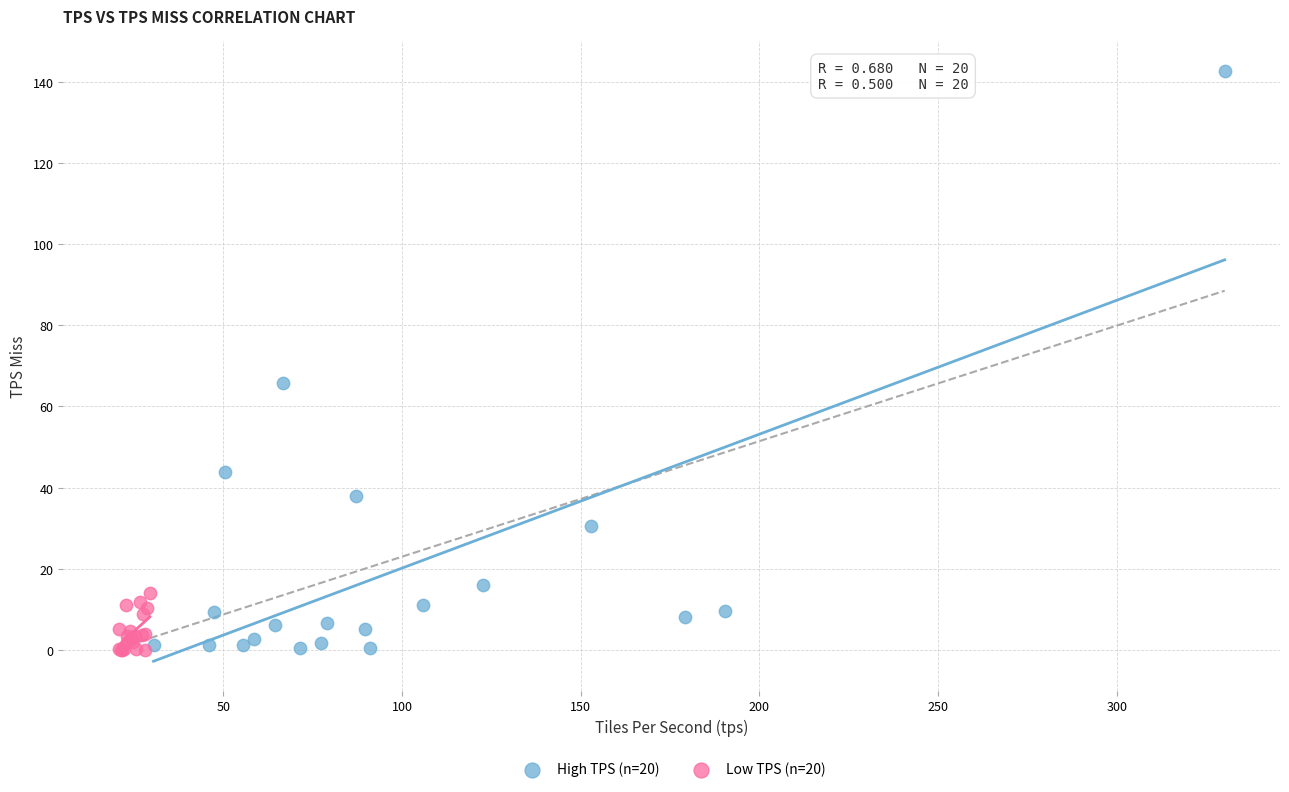

What are all the series names shown in the legend?

High TPS (n=20), Low TPS (n=20)